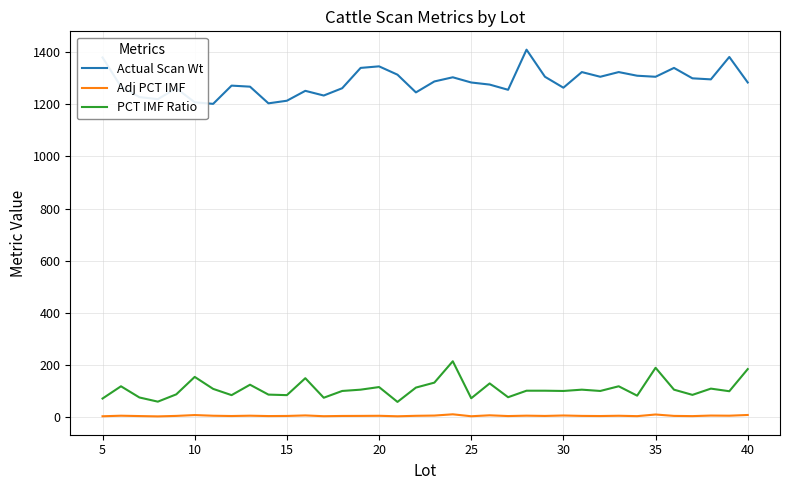

Which series has the widest spread of values?

Actual Scan Wt